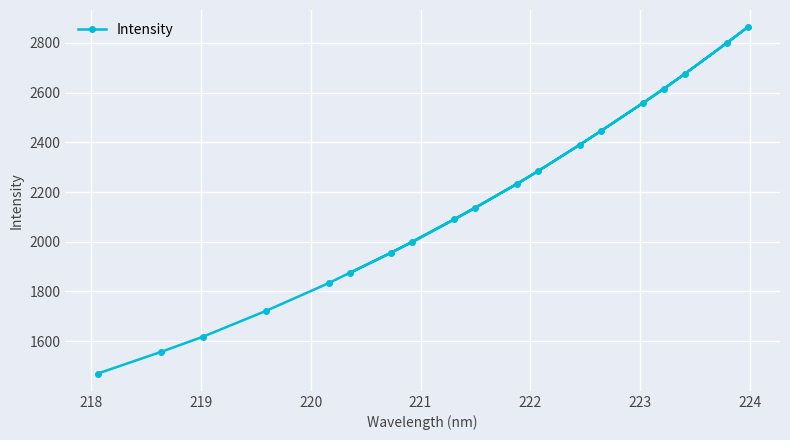

What is the value of the 2nd point from the left?

1556.8